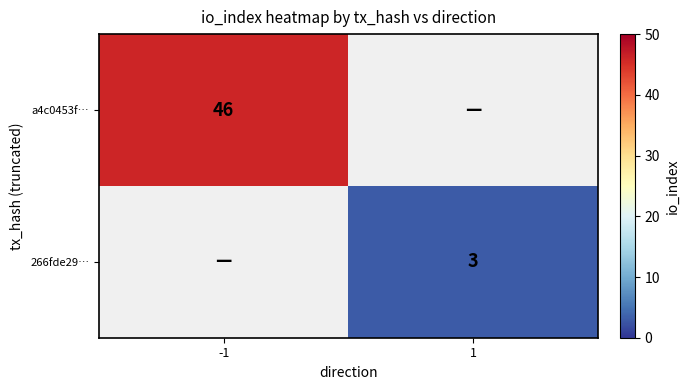

The 266fde29… series shows 3 at 1. True or false?

True